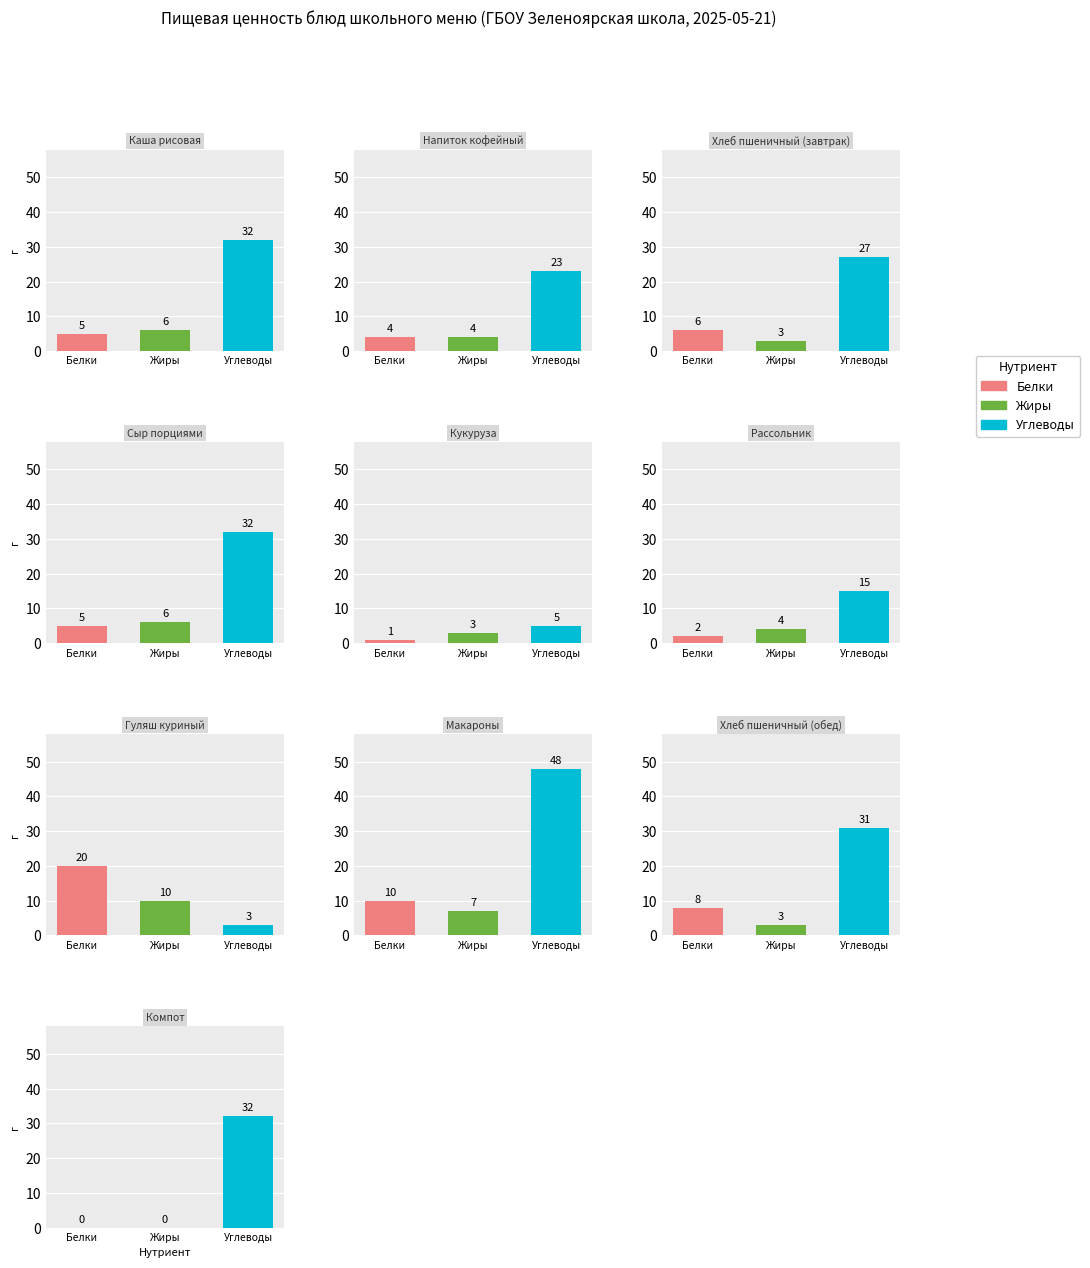

Which series has the widest spread of values?

Углеводы